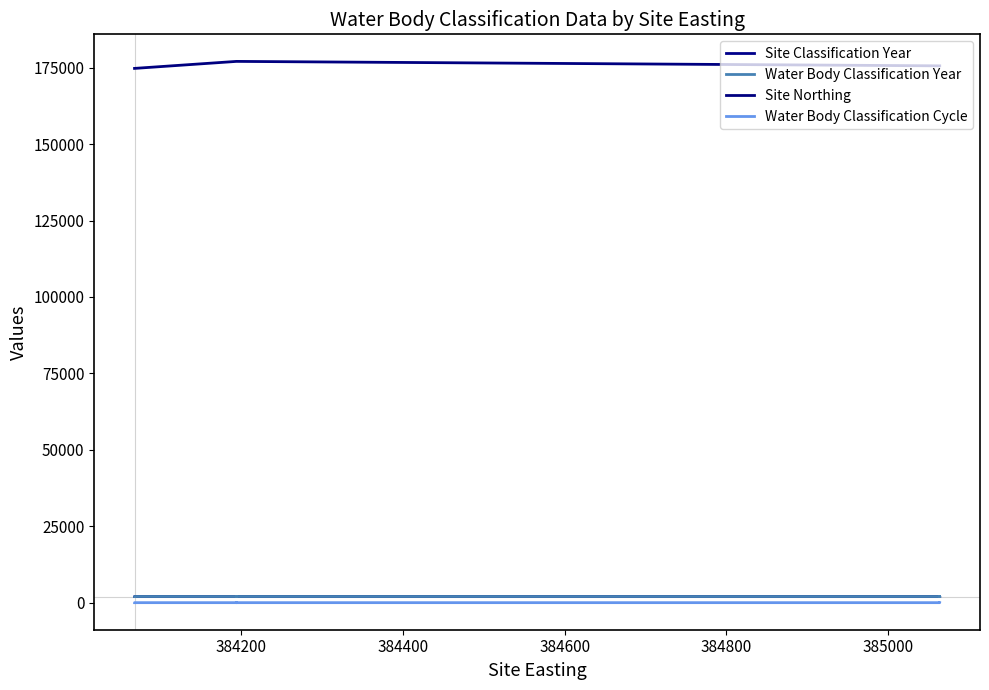

What position from the right is 384400?

18